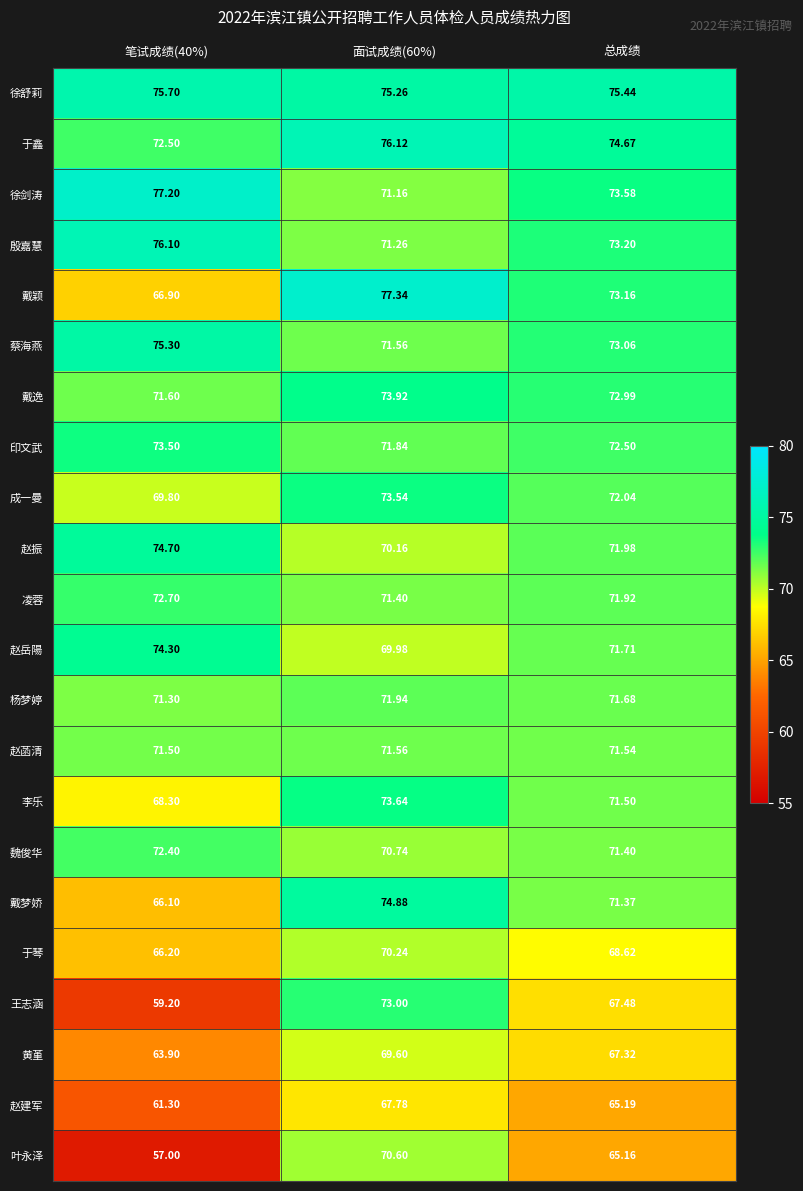

List the series in order of their peak value, highest first.

戴颖, 徐剑涛, 于鑫, 殷嘉慧, 徐舒莉, 蔡海燕, 戴梦娇, 赵振, 赵岳陽, 戴逸, 李乐, 成一曼, 印文武, 王志涵, 凌蓉, 魏俊华, 杨梦婷, 赵菡清, 叶永泽, 于琴, 黄堇, 赵建军